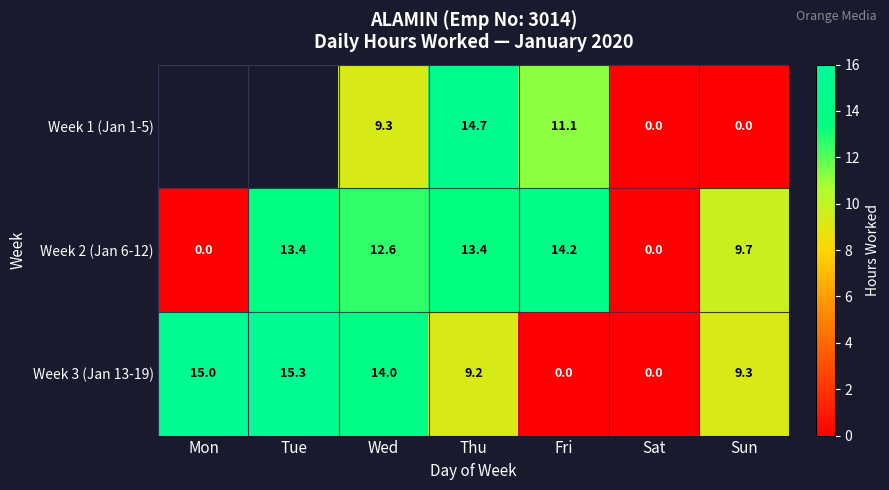

At Thu, list the series in order from smallest to largest.

Week 3 (Jan 13-19), Week 2 (Jan 6-12), Week 1 (Jan 1-5)